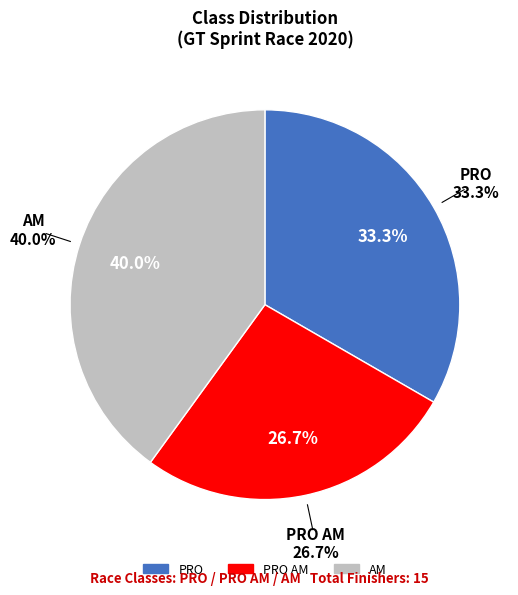

Is there any slice that represents more than half of the pie?

No